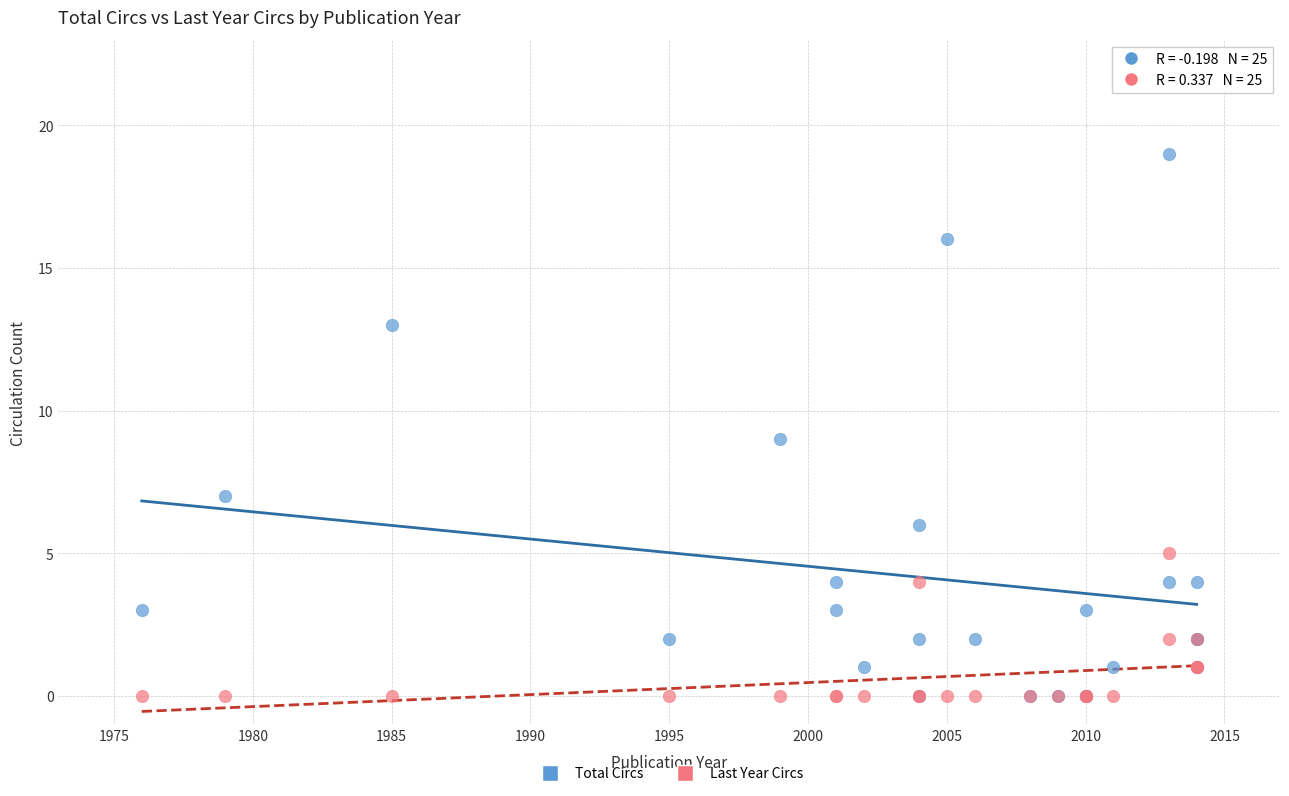

What are all the series names shown in the legend?

Total Circs, Last Year Circs